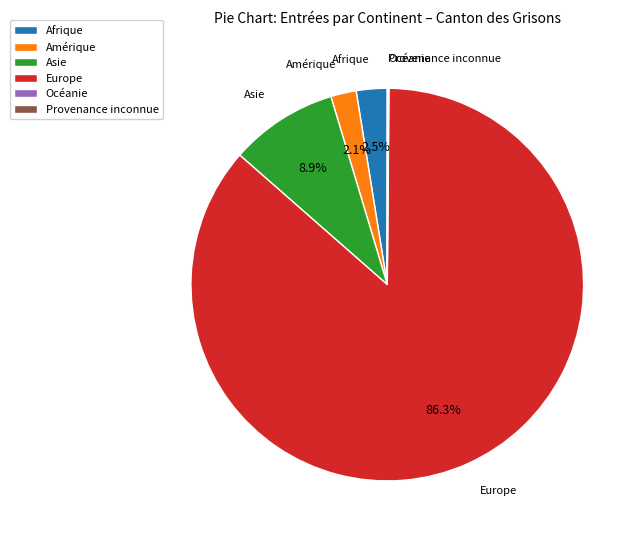

Combined, do Europe and Afrique account for over 50%?

Yes